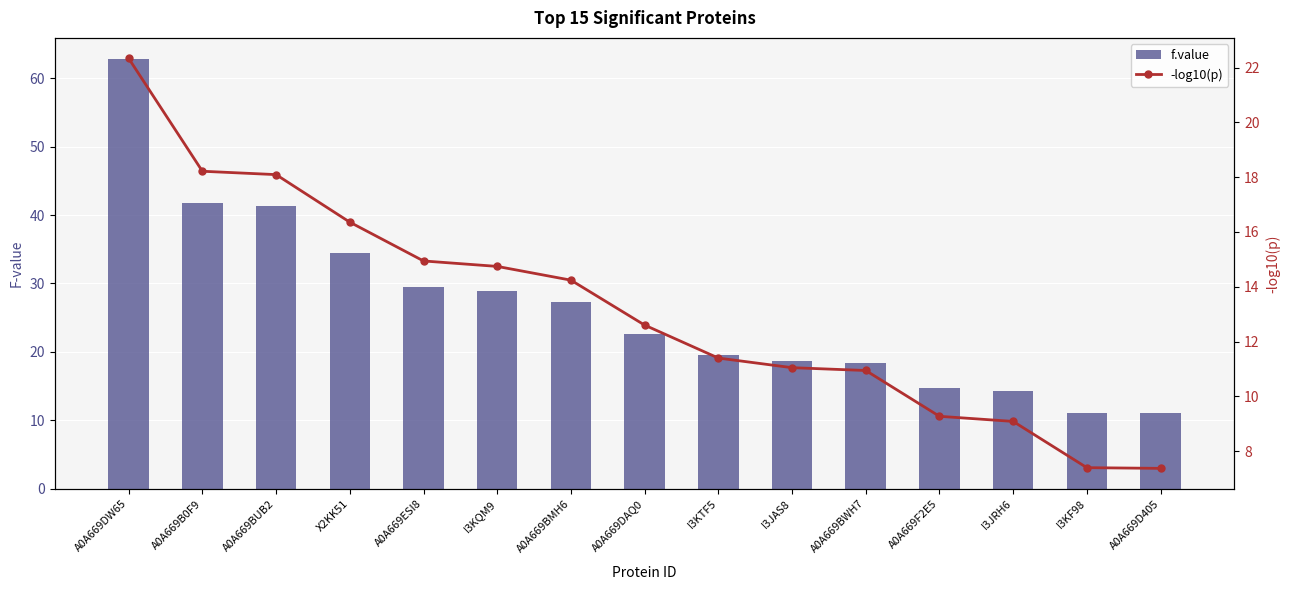

What is the sum of the -log10(p) values at A0A669F2E5 and I3KQM9?

24.0